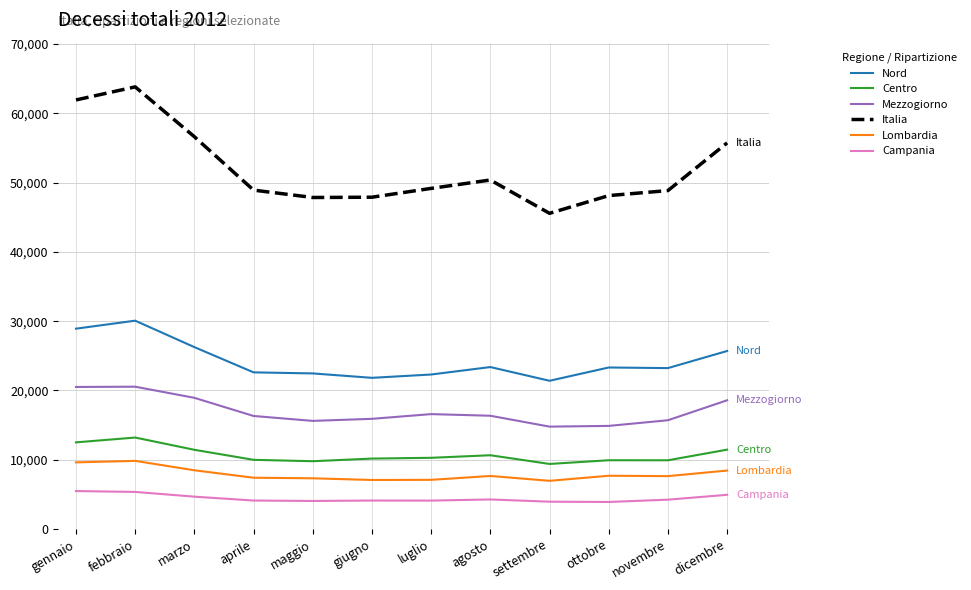

Which series has the largest total across all categories?

Italia